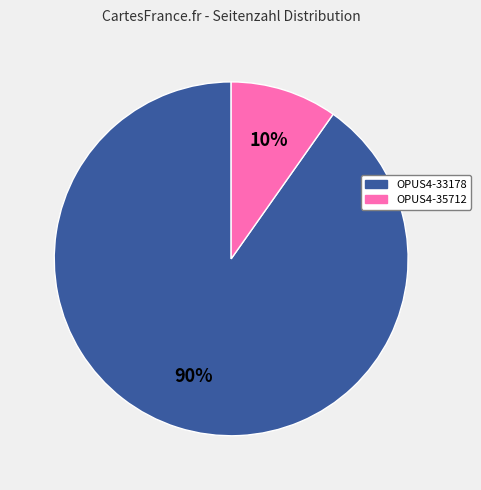

Is there any slice that represents more than half of the pie?

Yes